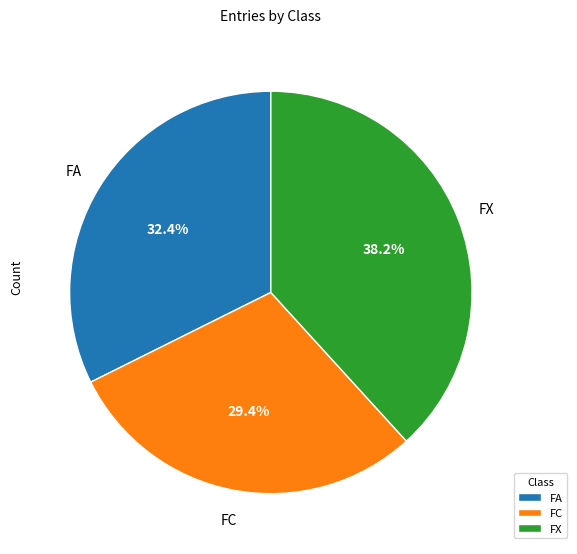

What percentage is NOT represented by FC?

70.6%